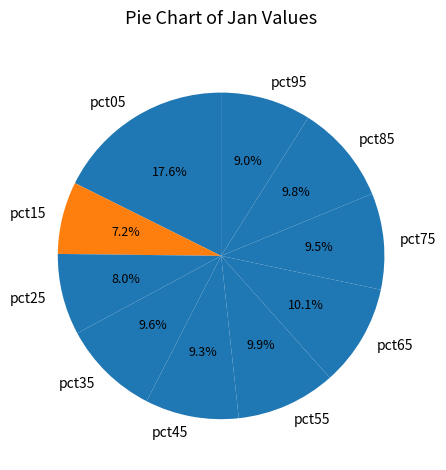

Is it true that pct45 is 15% of the pie?

False